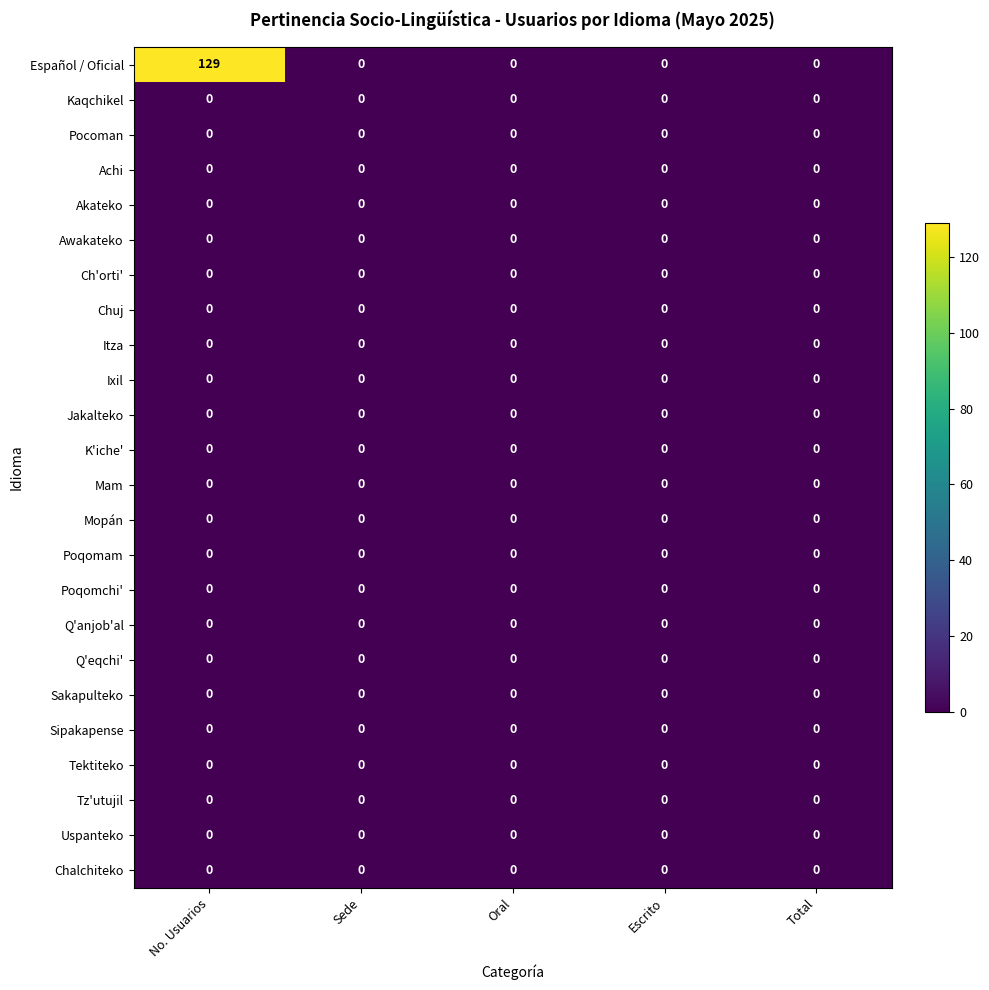

Which series has the largest range (max minus min)?

Español / Oficial